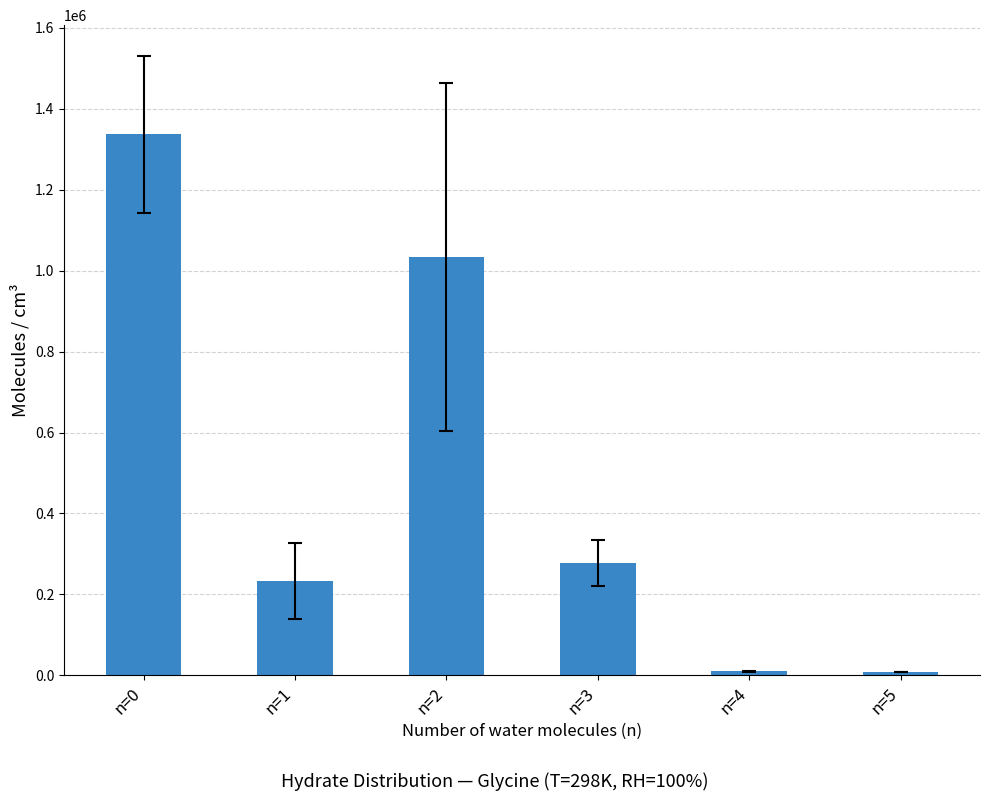

Which label corresponds to the largest value in the chart?

n=0